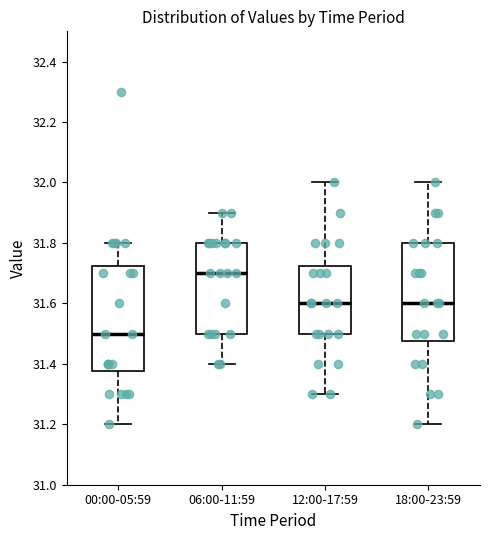

Which box's median line is the highest?

06:00-11:59